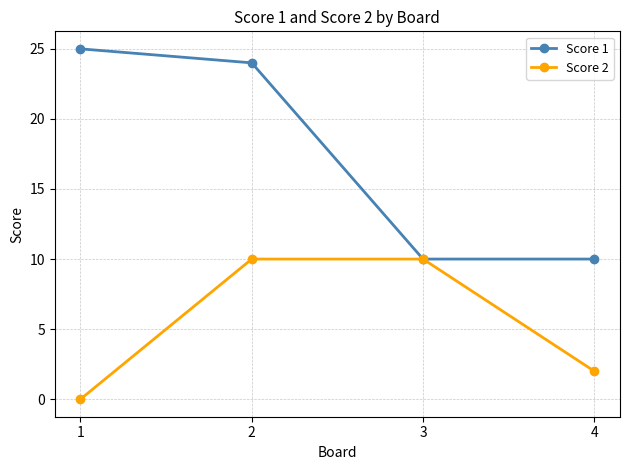

True or false: Score 2 has a value of 1 at 4.

False